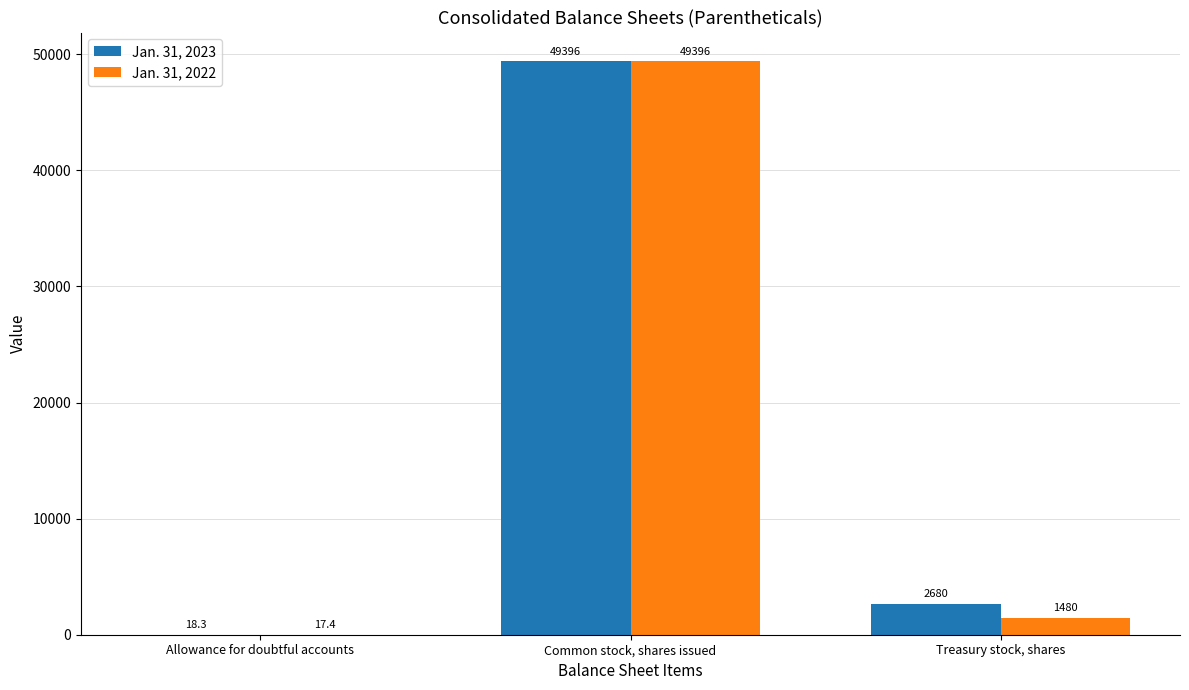

Read the Jan. 31, 2022 value at Common stock, shares issued.

49396.0